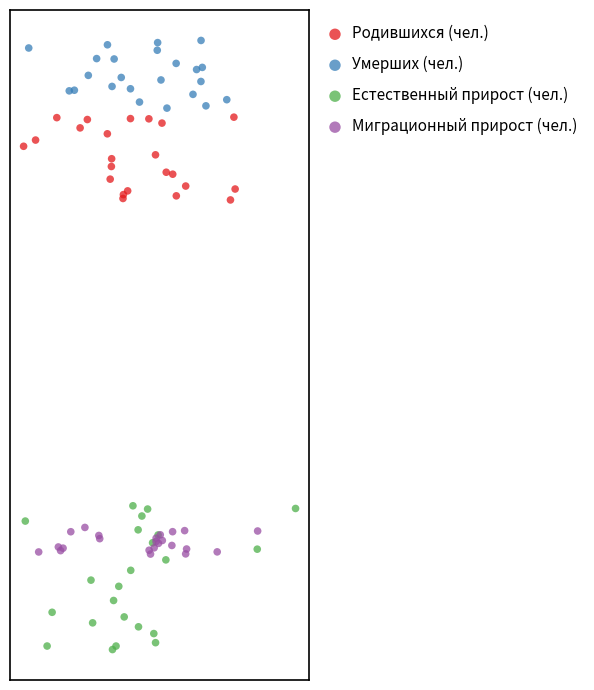

Which series reaches the minimum Y coordinate?

Естественный прирост (чел.)